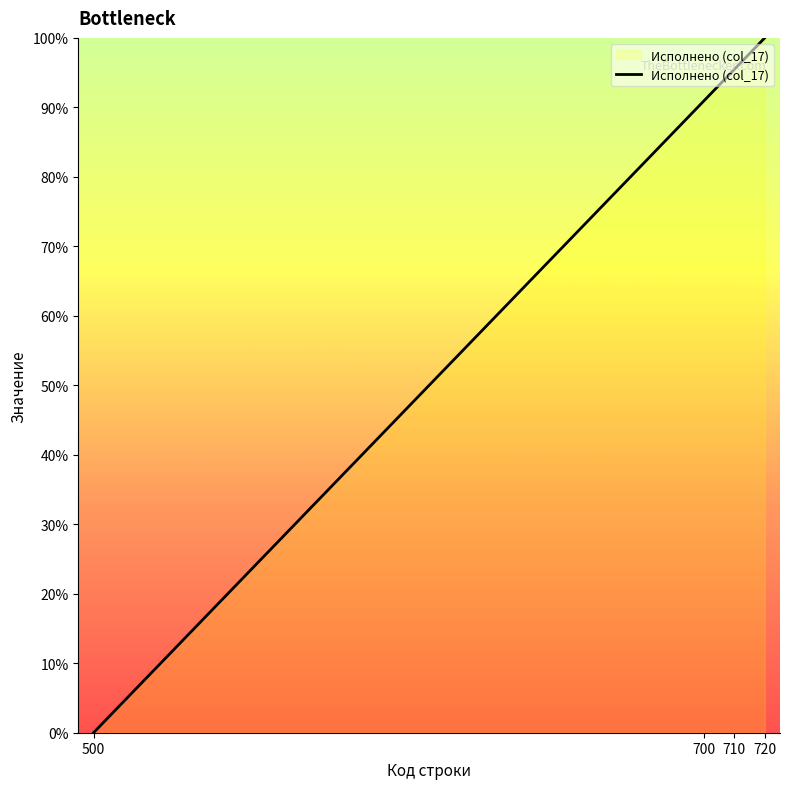

How many positive values are there?

12